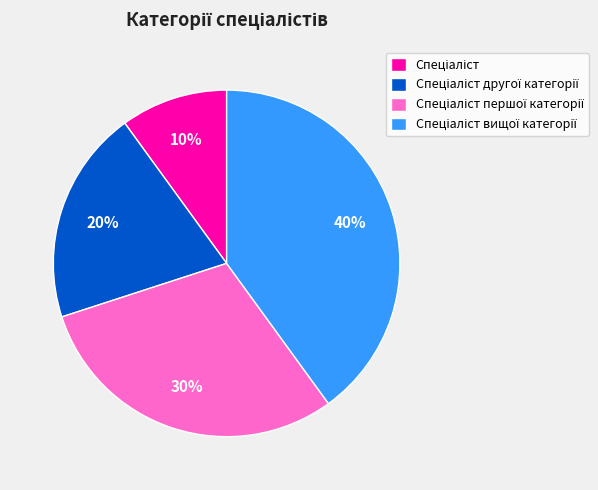

Does any single category account for the majority?

No